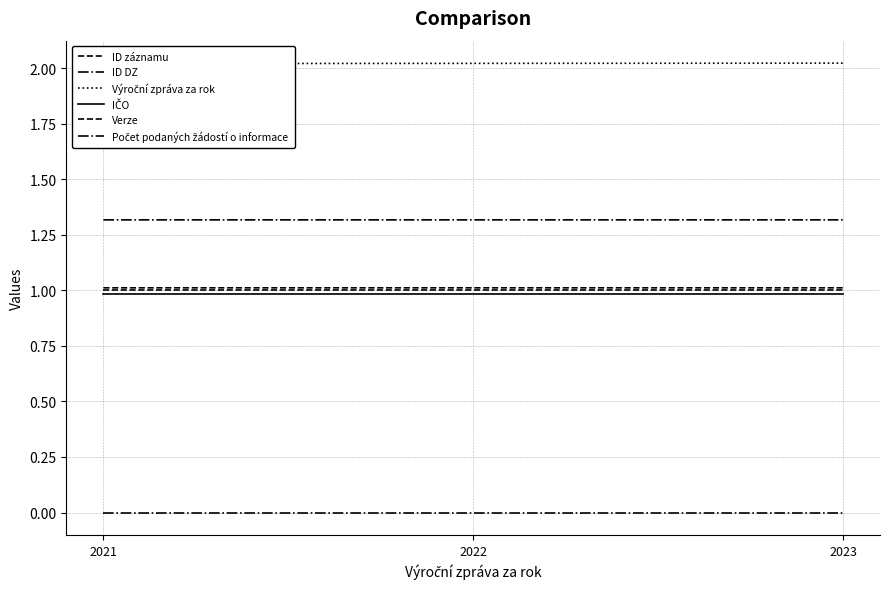

At how many categories does at least one series exceed 1?

3